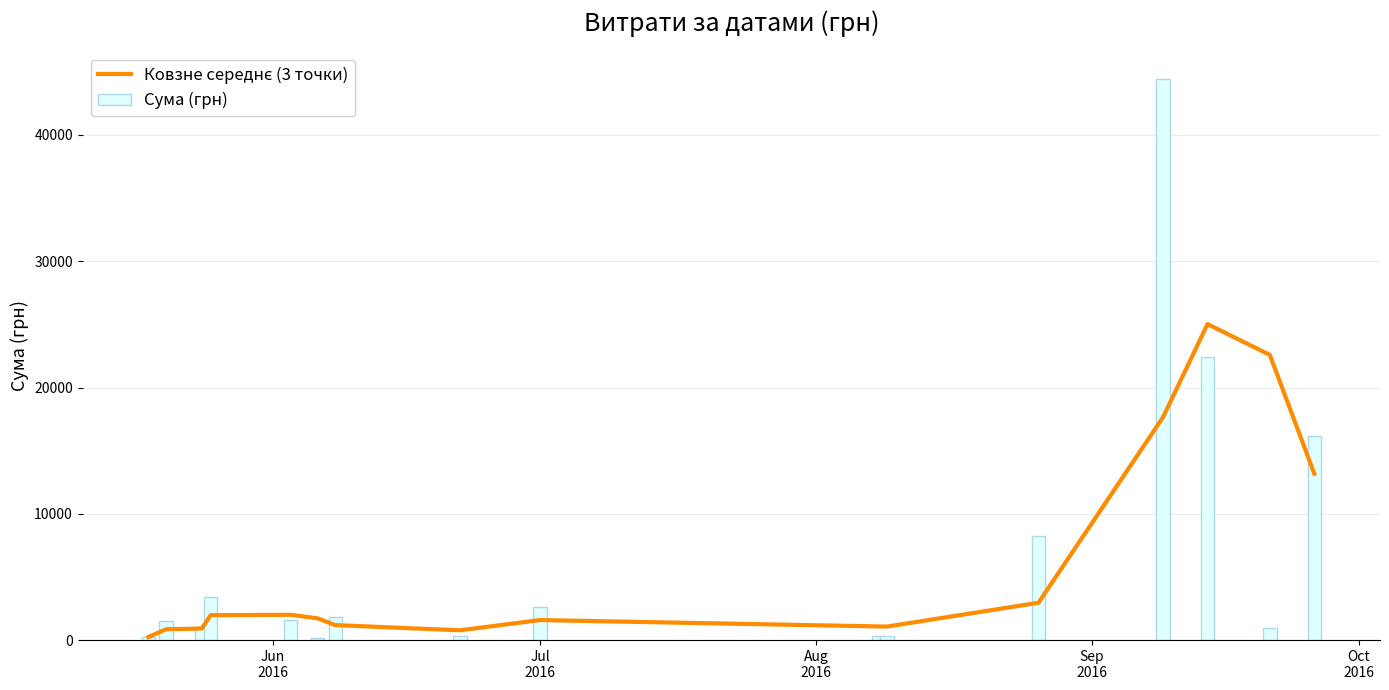

What is the average value of the Сума (грн) series?

6588.9